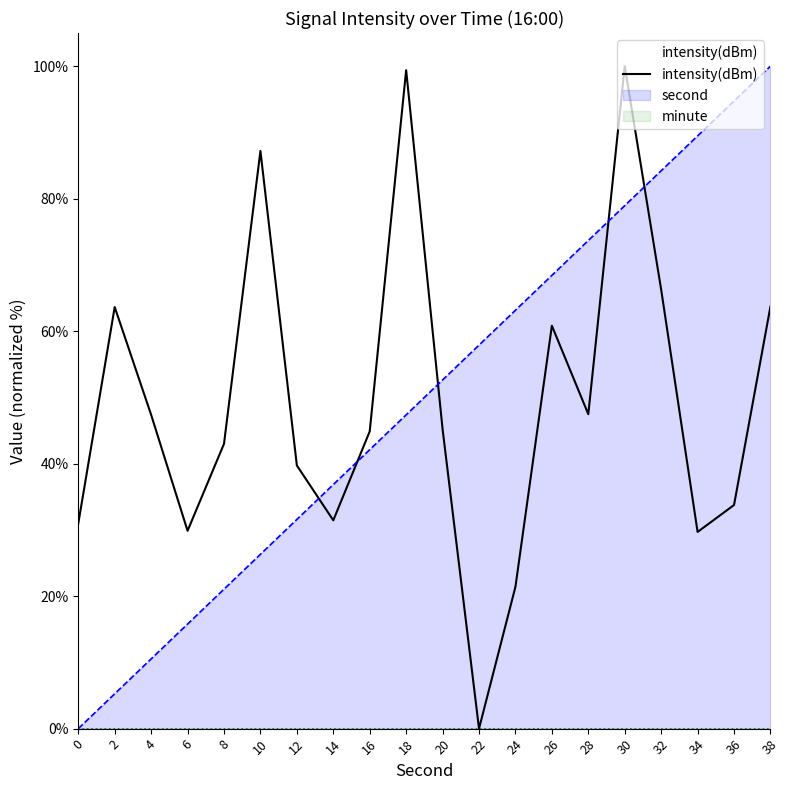

What is the sum of the second values at 16 and 36?

136.8